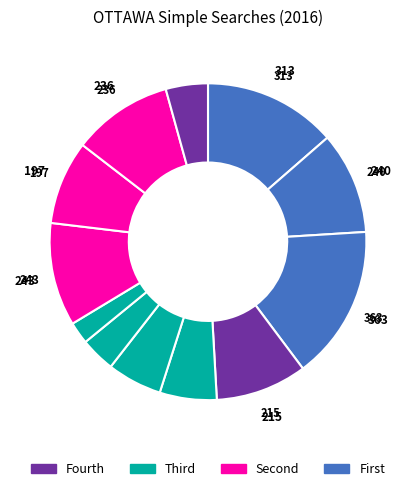

Count the number of slices in the pie.

12